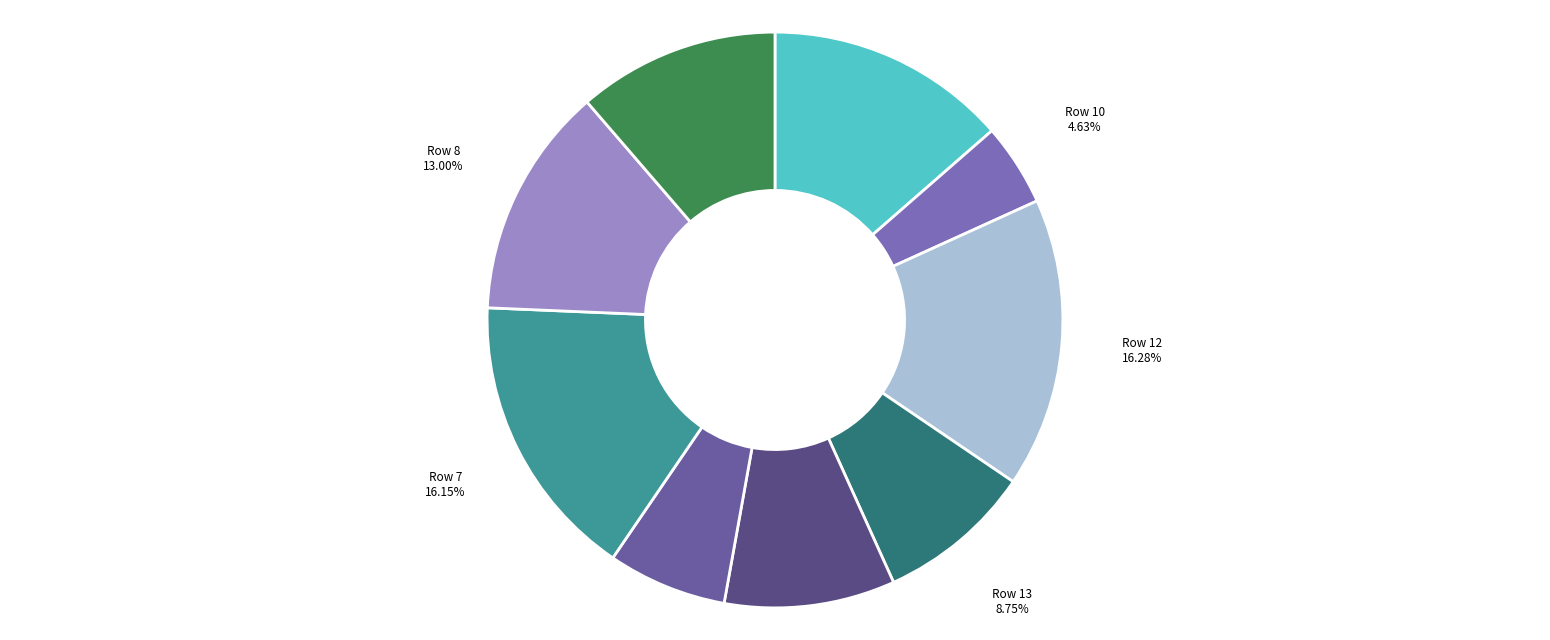

Which category has the smallest portion of the pie?

Row 10